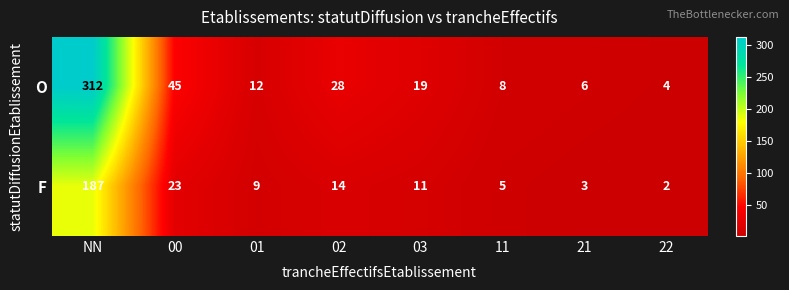

True or false: F has a value of 4 at 01.

False